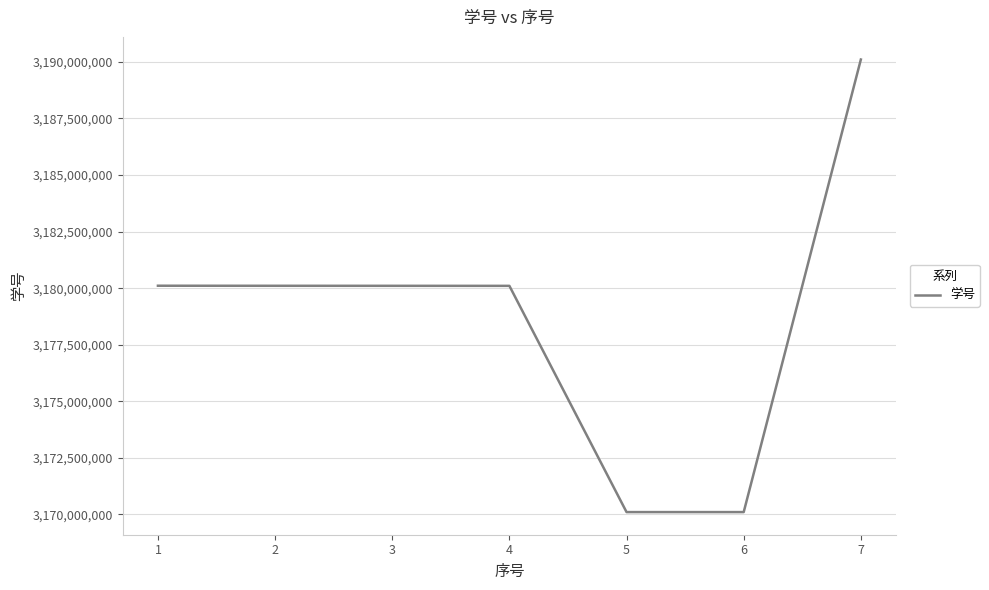

At which label does the data first exceed 3180102916?

1